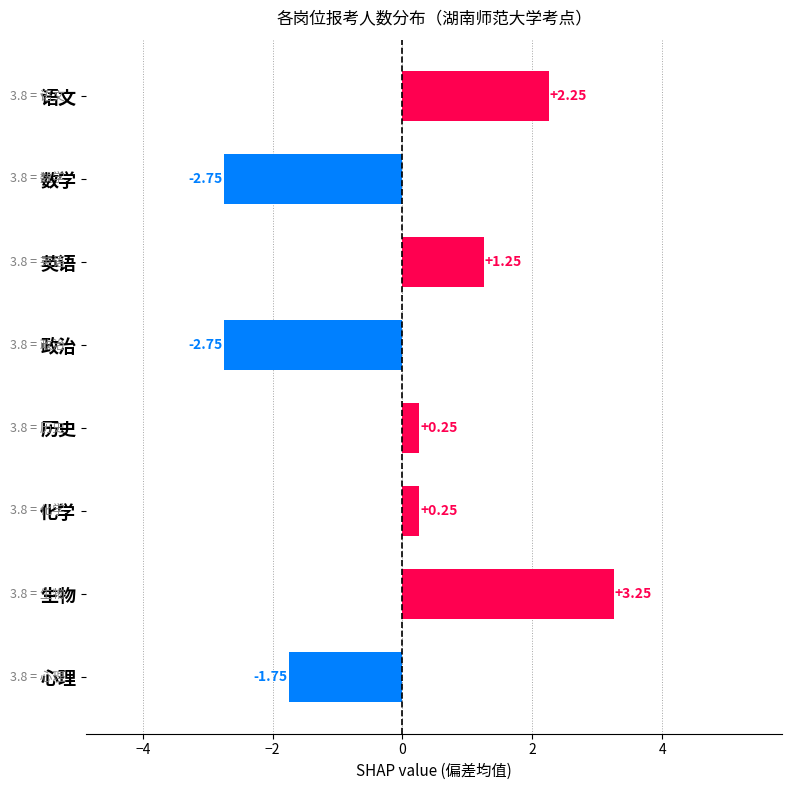

What is the difference between the second highest and second lowest values?

5.0